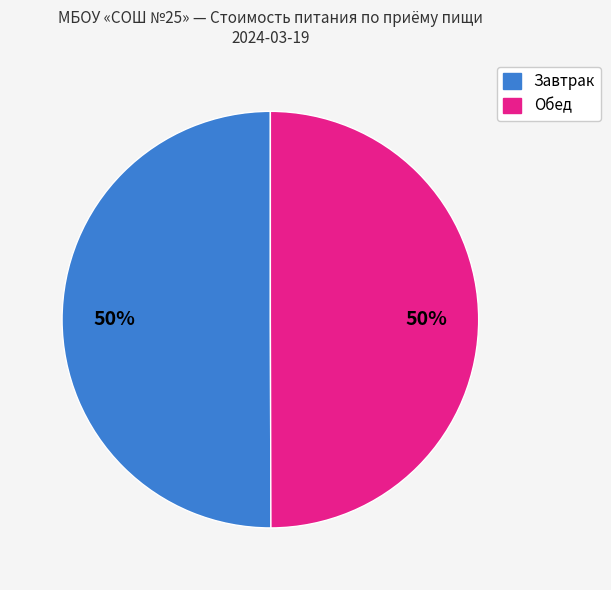

To the nearest percent, what is the average slice percentage?

50%